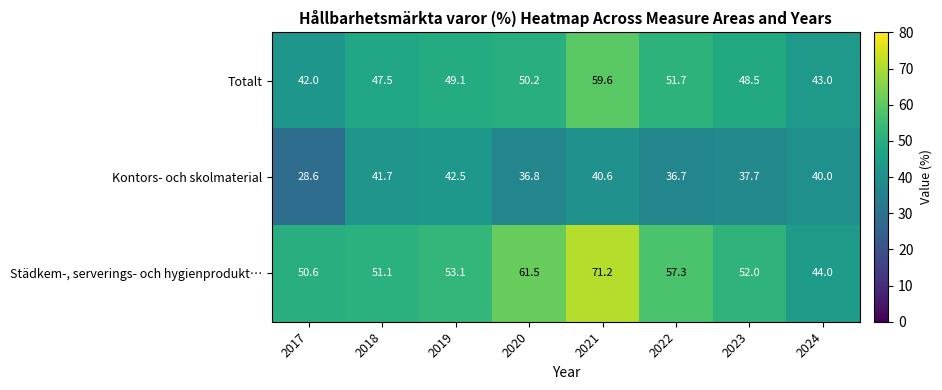

Count the number of categories in the chart.

8